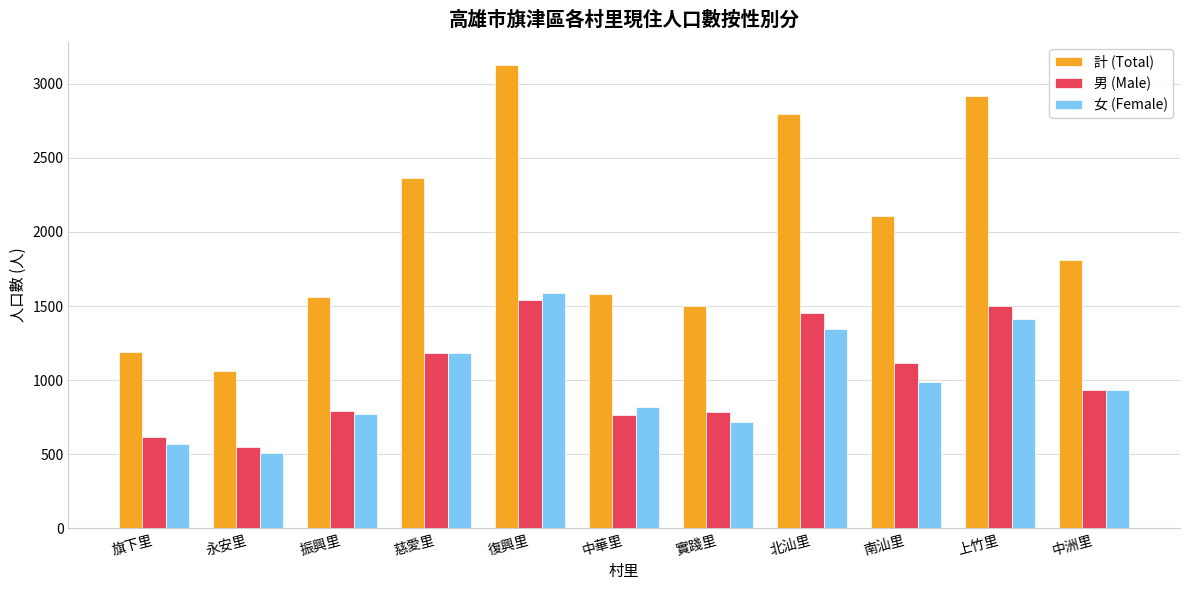

What is the difference between the second highest and minimum values in the 計 (Total) series?

1859